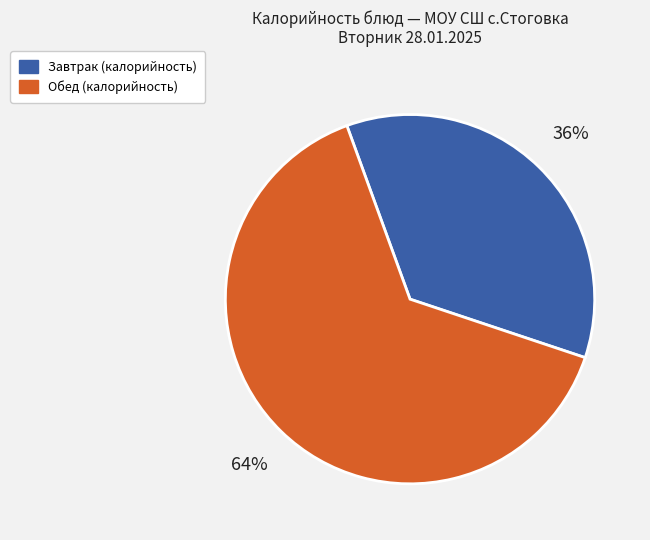

Is there a majority slice in this chart?

Yes